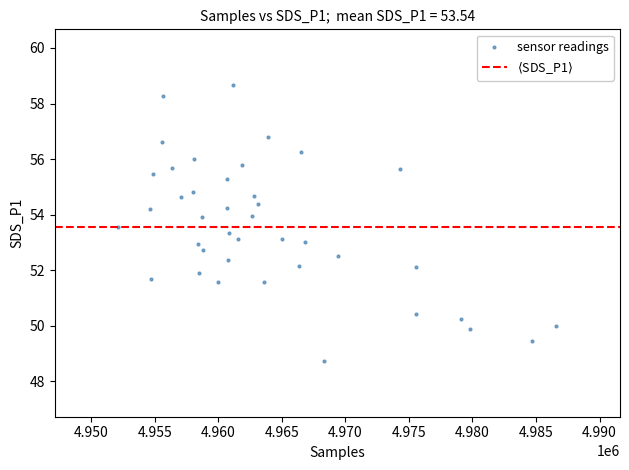

What is the range of Y values (max minus min)?

9.9